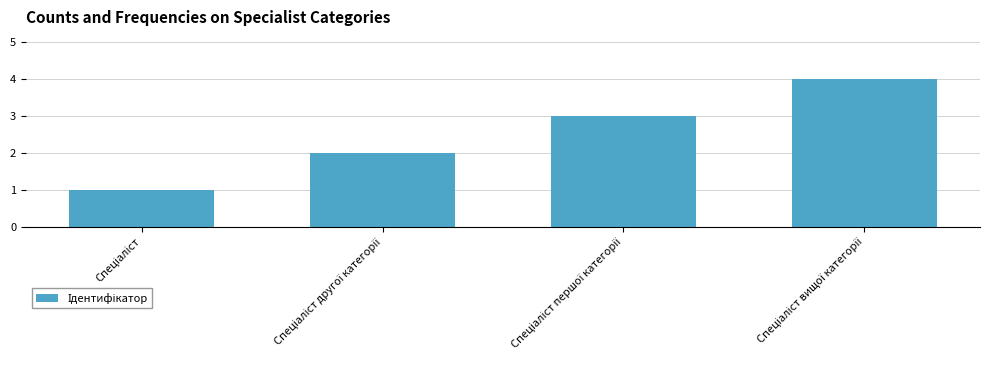

Count the number of data series in this chart.

1